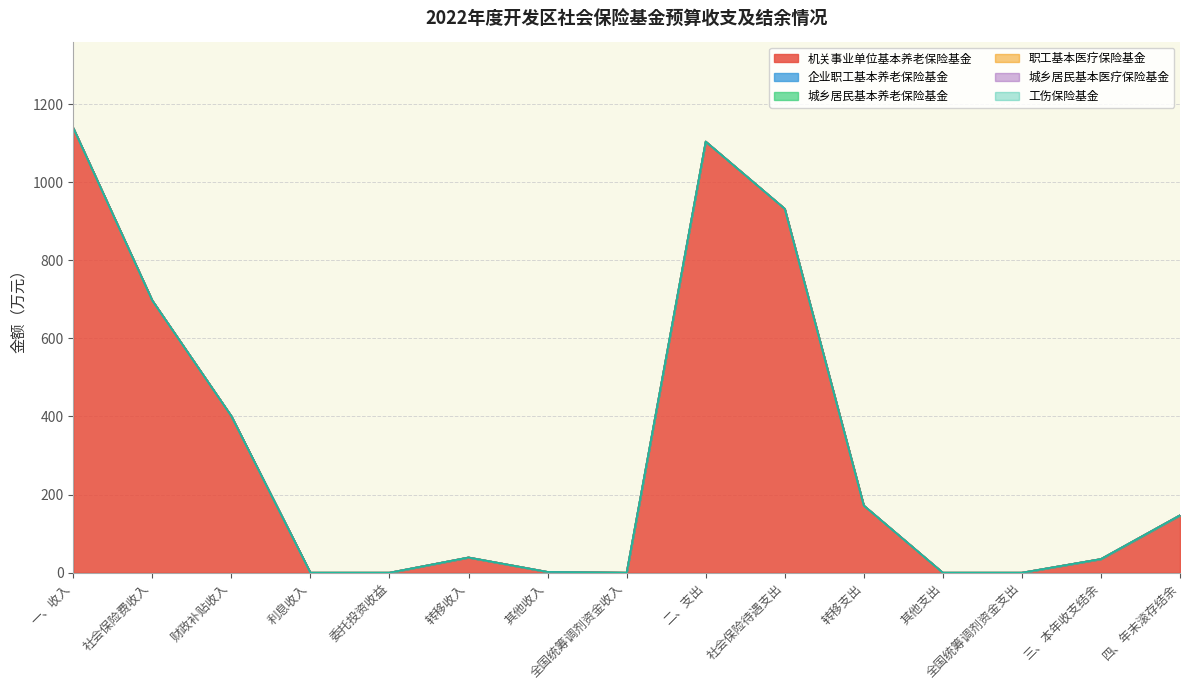

At which category does 机关事业单位基本养老保险基金 reach its first local valley?

全国统筹调剂资金收入